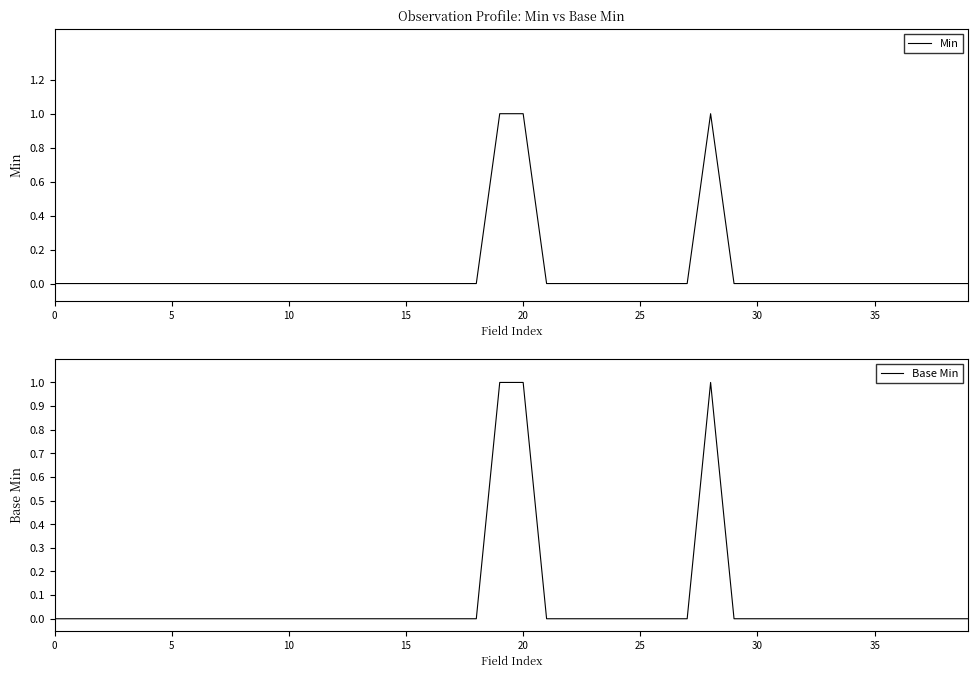

The value of Min at 20 is 1. True or false?

True